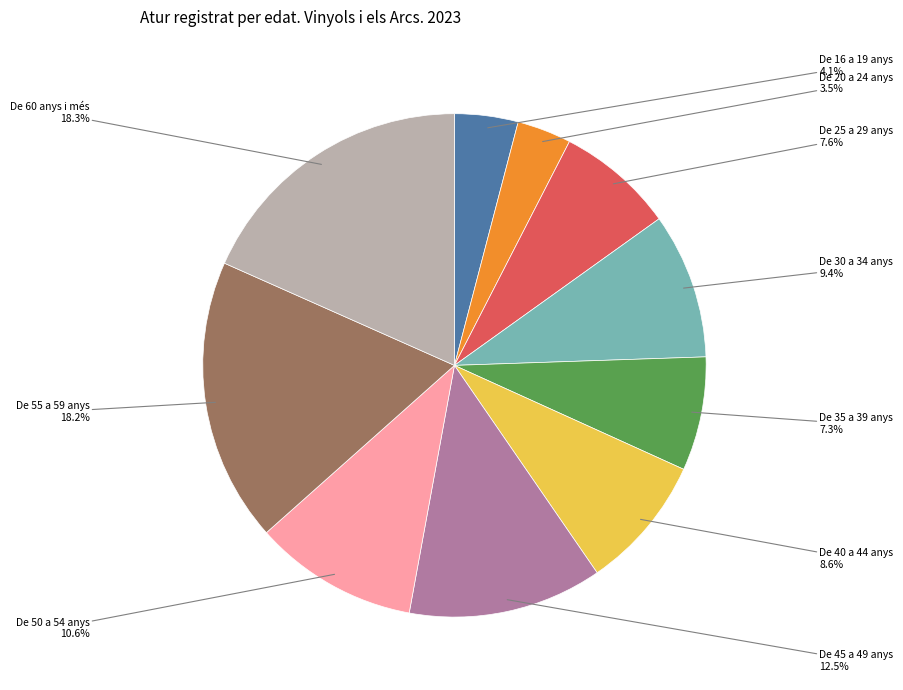

To the nearest percent, what is the average slice percentage?

10%